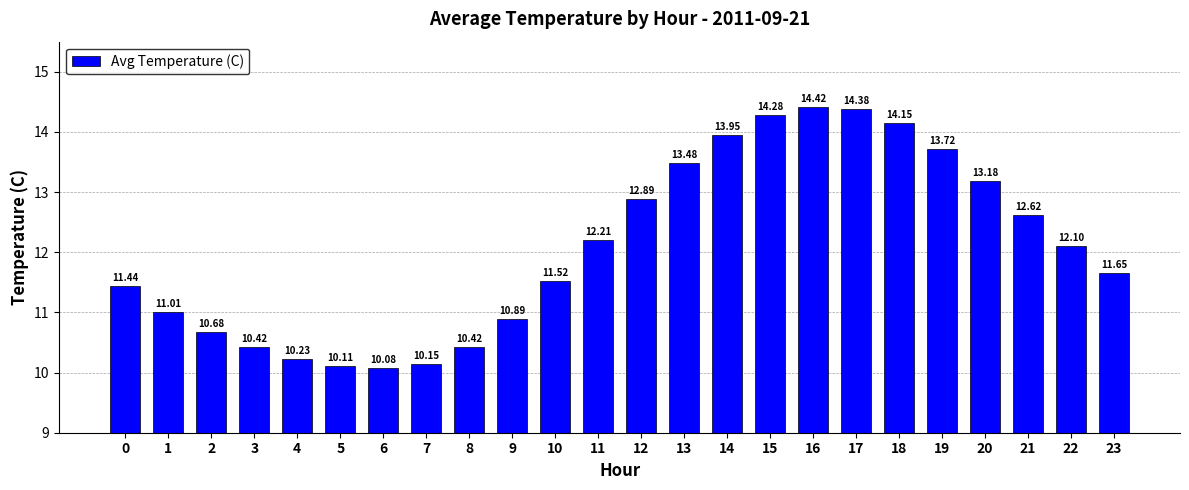

How many bars are there in total?

24